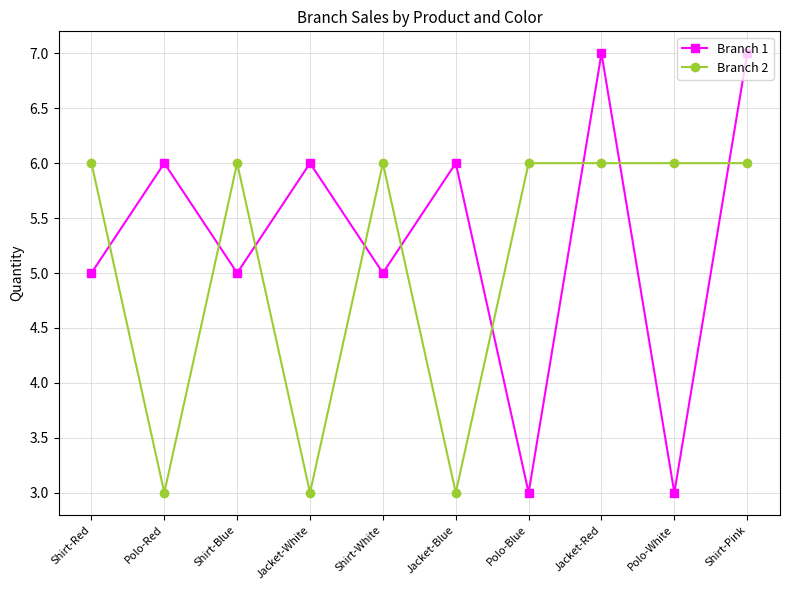

What is the difference between the second highest and minimum values in the Branch 1 series?

4